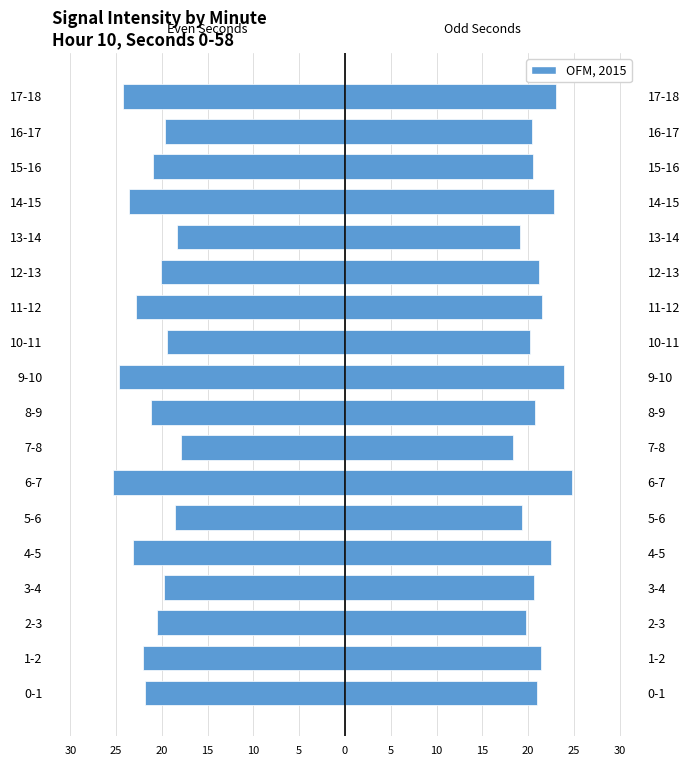

At 5-6, list the series in order from largest to smallest.

Minute Odd, Minute Even